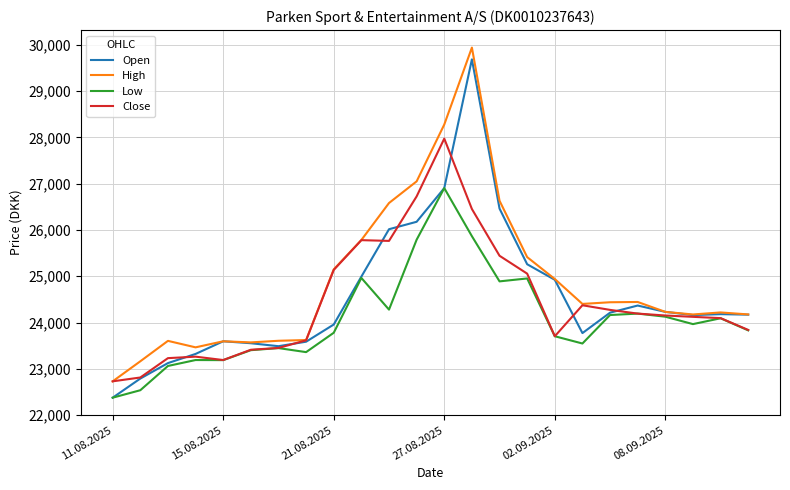

Which series has the largest total across all categories?

High